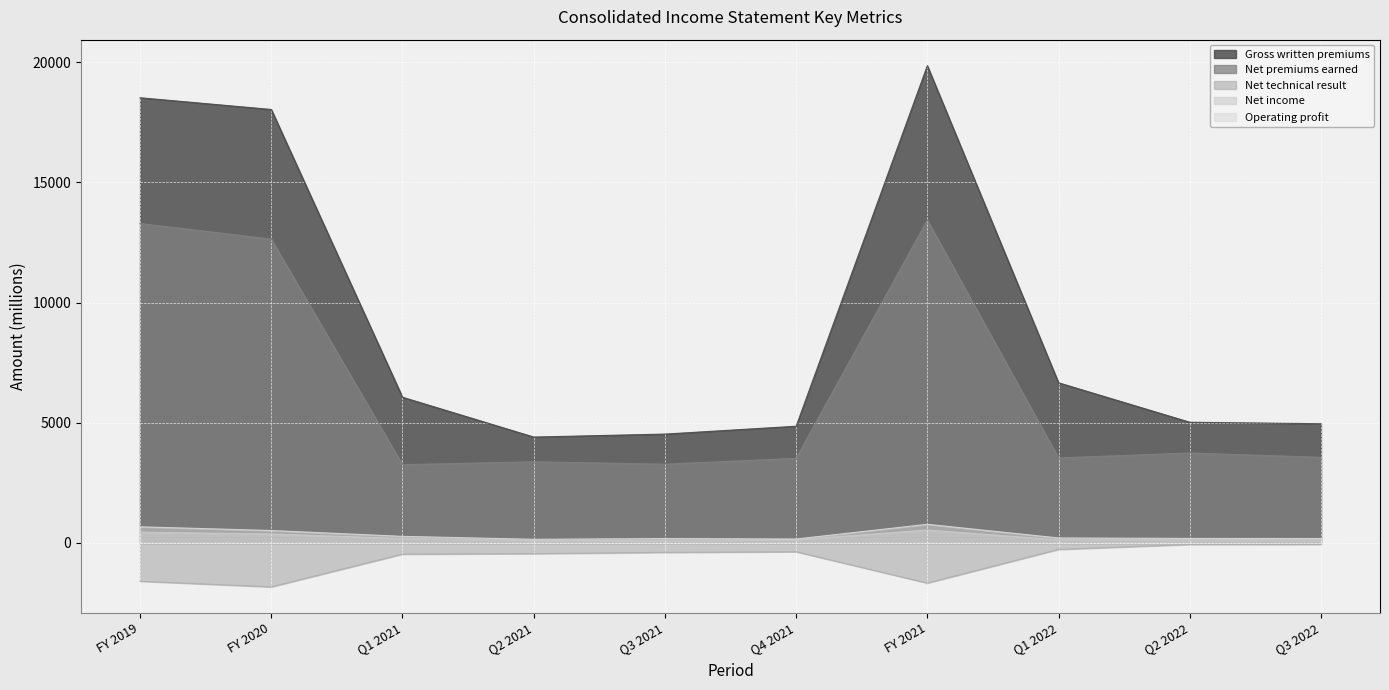

What is the difference between the maximum and minimum values in the Net income series?

434.4